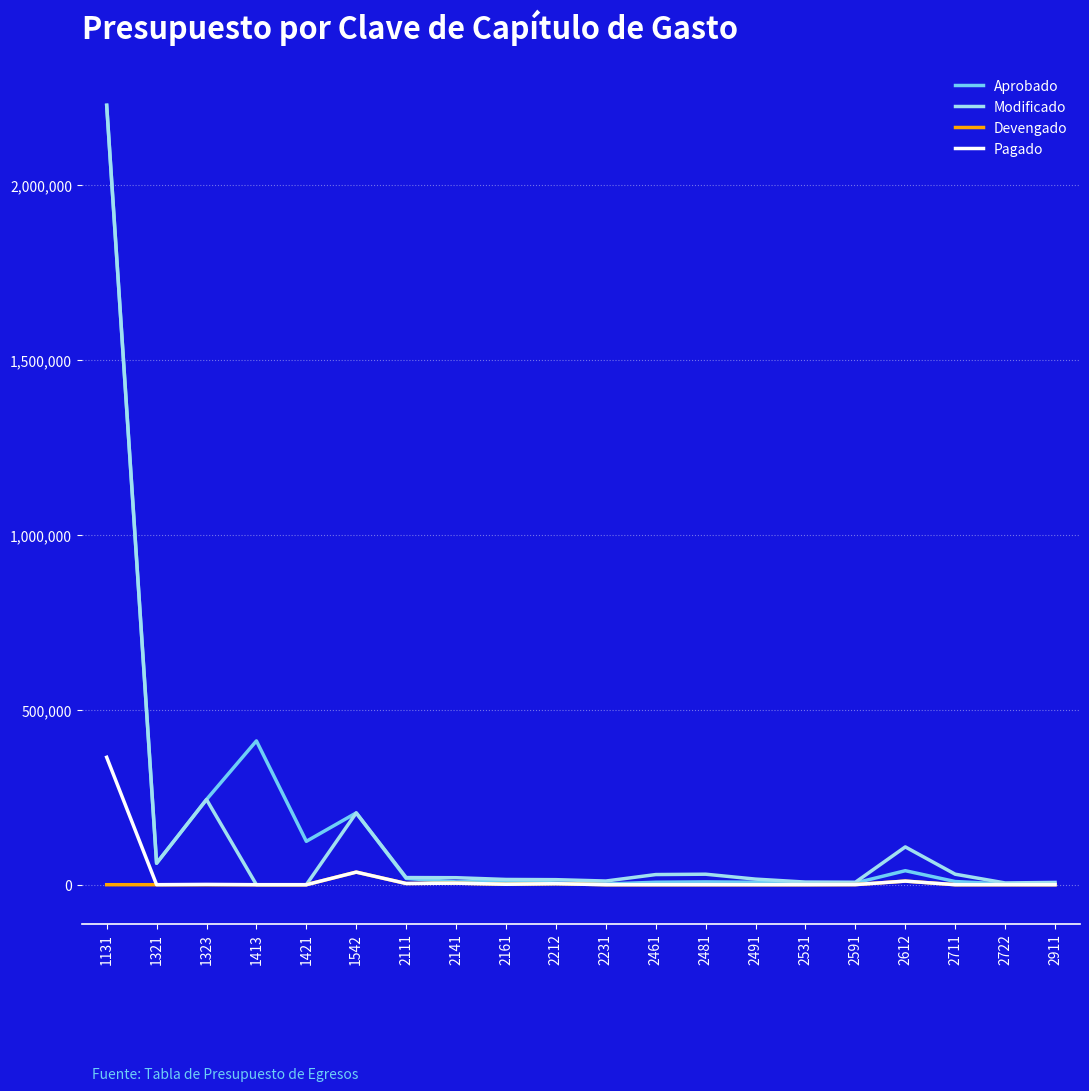

Between 1542 and 2531, which series saw the biggest shift?

Aprobado